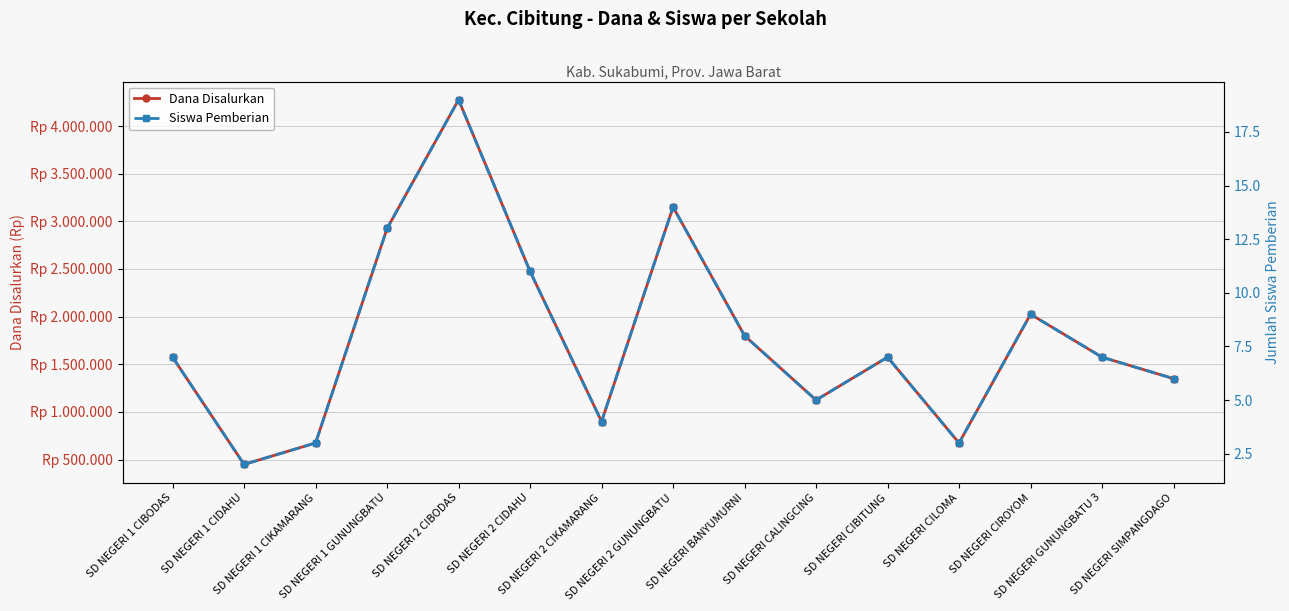

What is the minimum value shown in the chart?

2